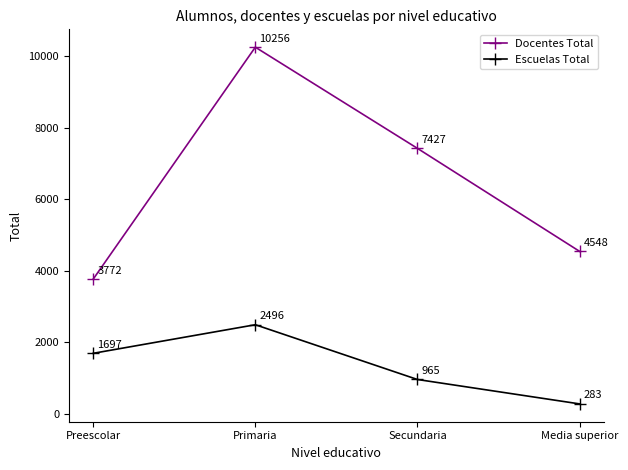

List the series in order of their peak value, highest first.

Docentes Total, Escuelas Total